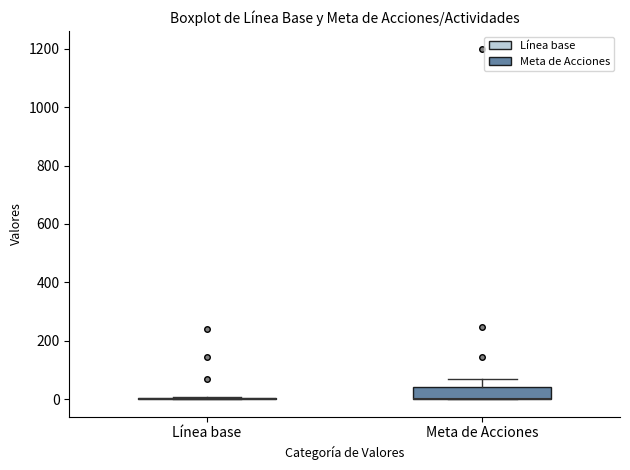

Comparing the boxes themselves (not the whiskers), which one is the tallest?

Meta de Acciones